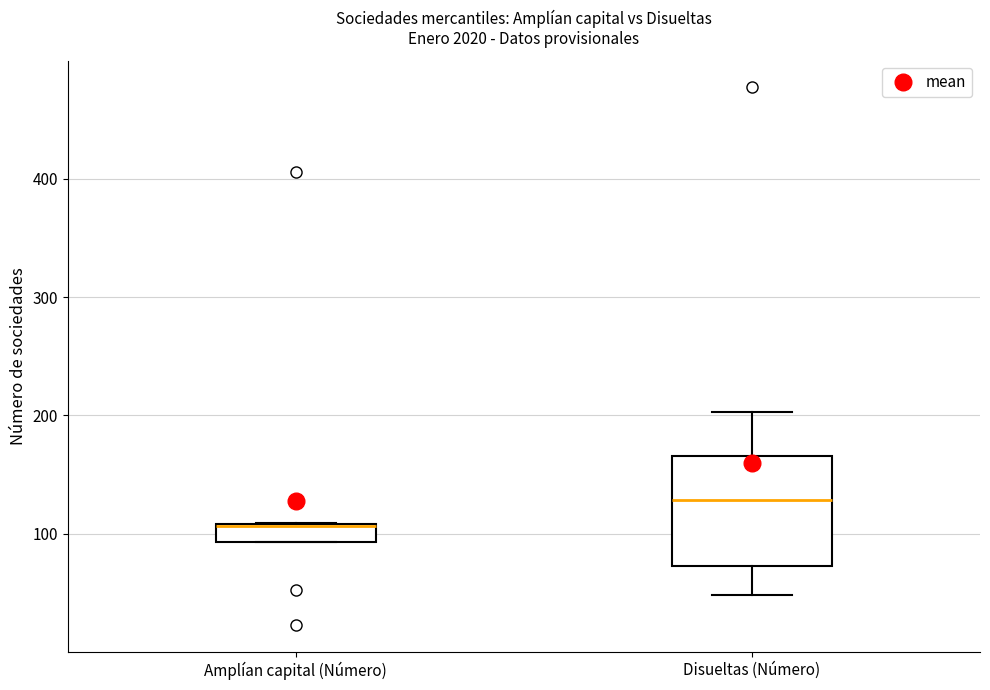

Which box is the tallest, from its lower edge to its upper edge?

Disueltas (Número)